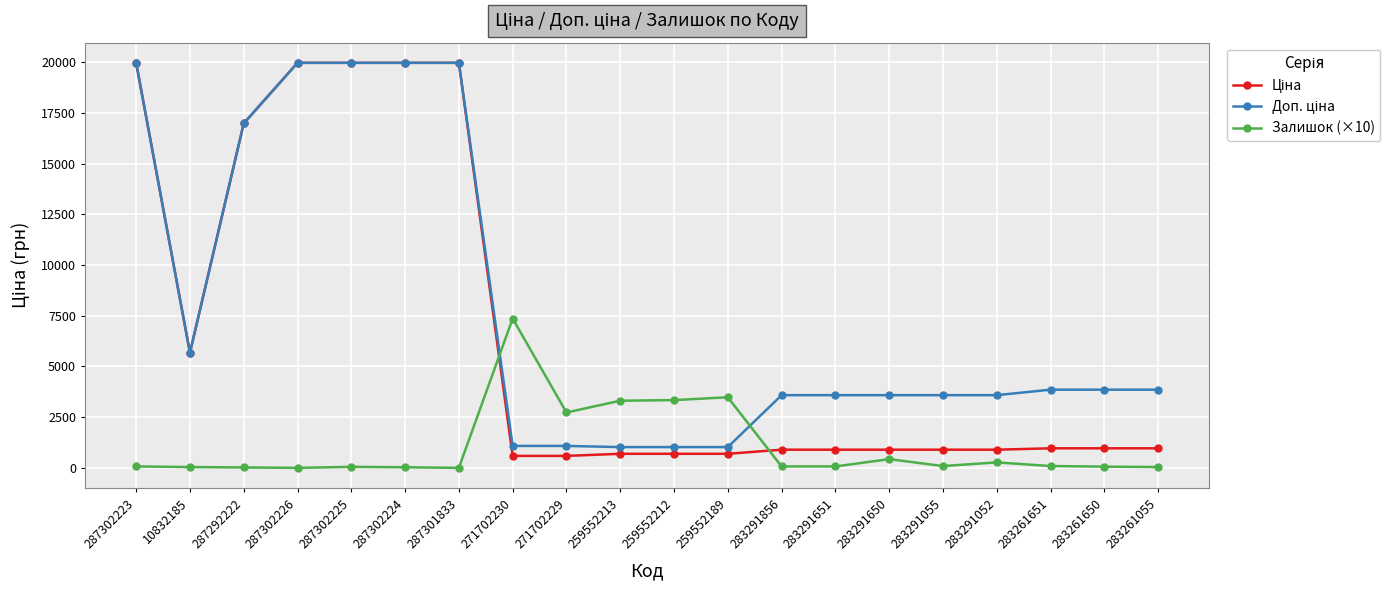

What is the total value across all series at 259552213?

5028.3